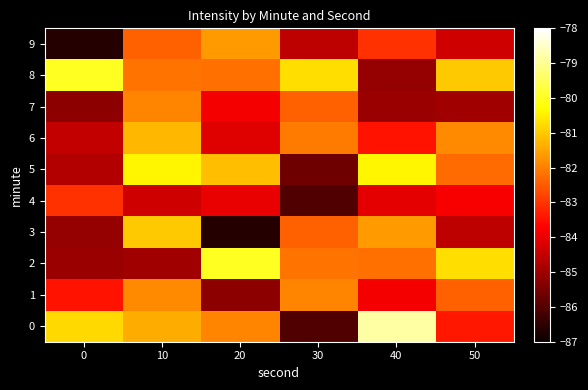

Rank the series by their maximum value, from highest to lowest.

0, 2, 8, 5, 3, 6, 9, 1, 7, 4